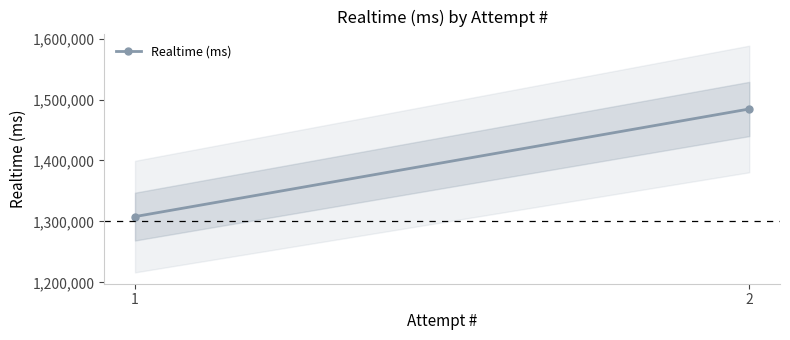

What is the change in value from 1 to 2?

+176601